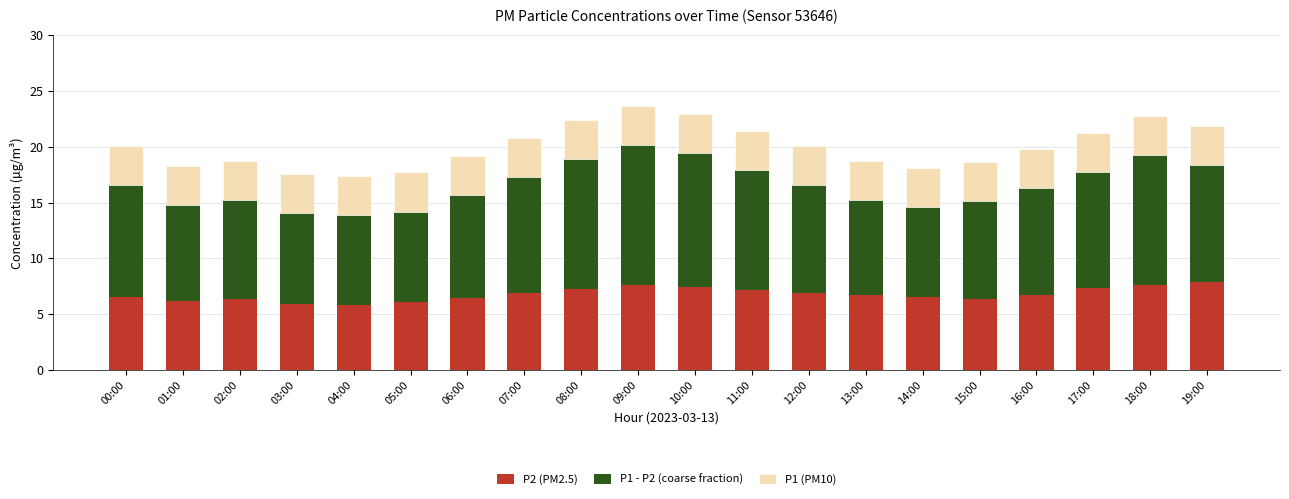

The value of P2 (PM2.5) at 03:00 is 6.0. True or false?

True